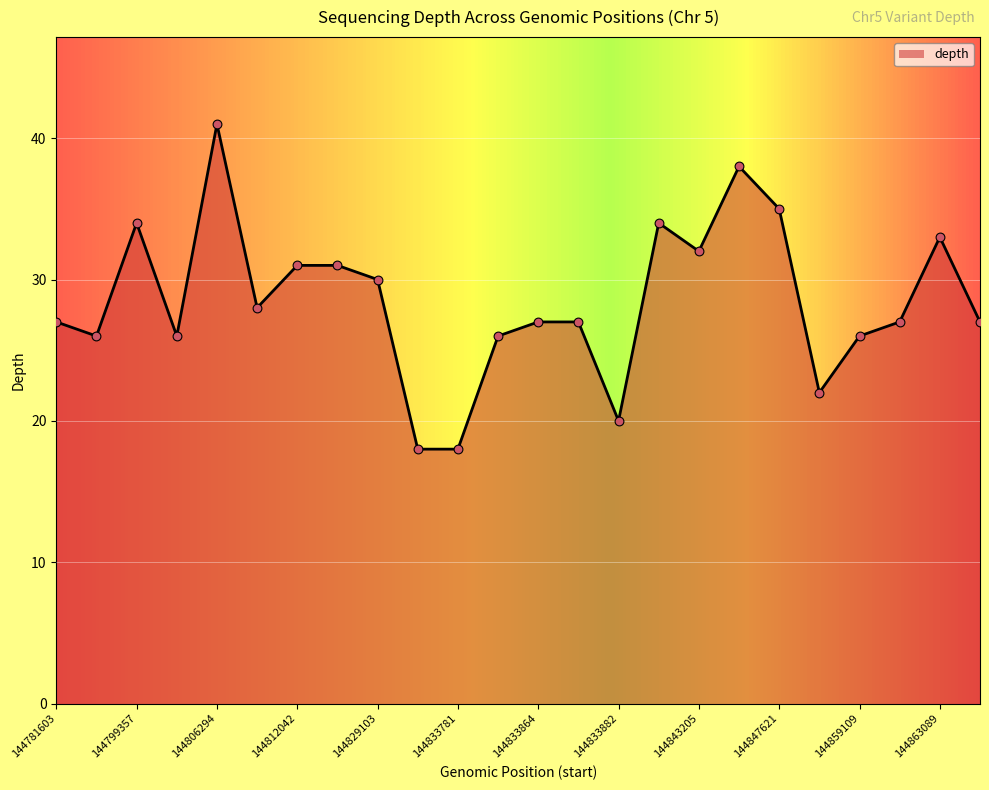

What is the difference between the maximum and minimum values?

23